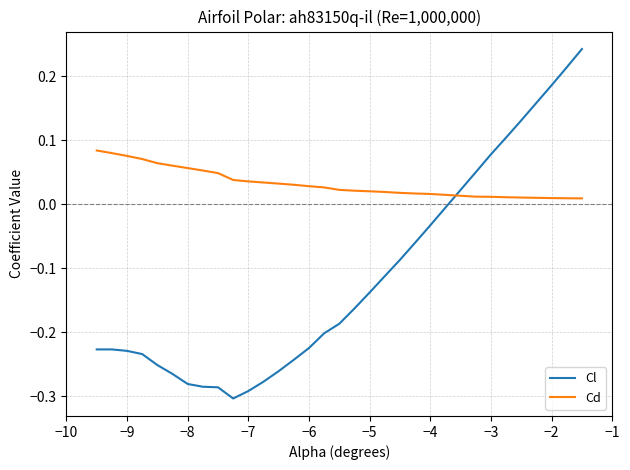

Does the chart have visible grid lines?

Yes